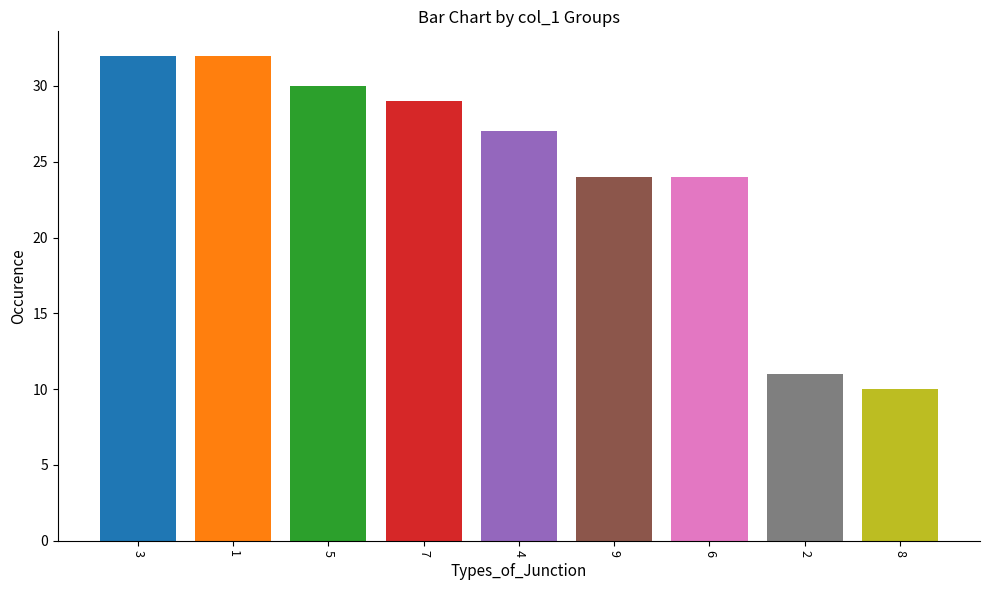

Approximately how many times larger is the value at 8 compared to 1?

0.3